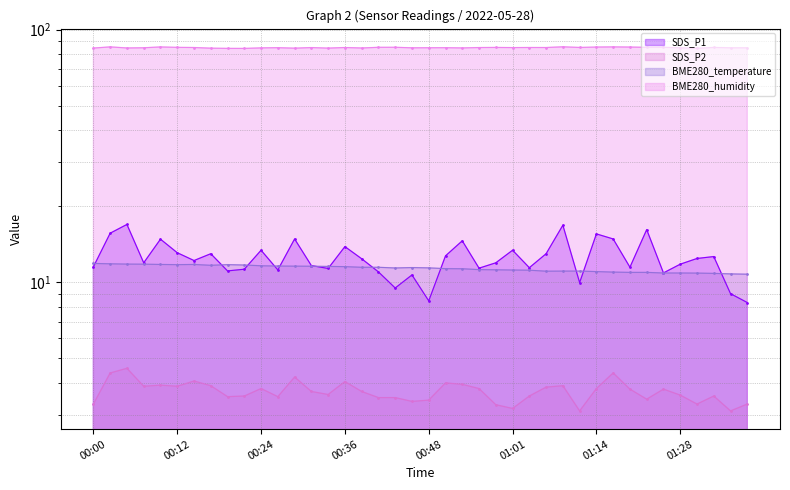

Is the value of BME280_temperature at 00:36 greater than the value of SDS_P1 at 01:01?

No